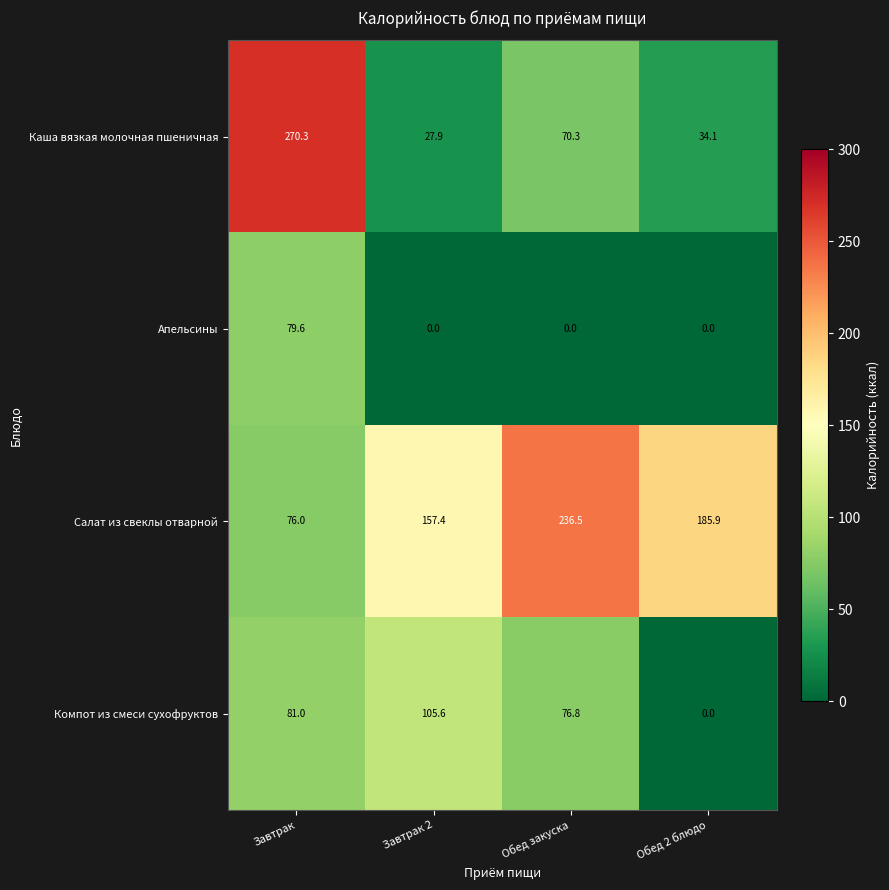

Count the number of data series in this chart.

4